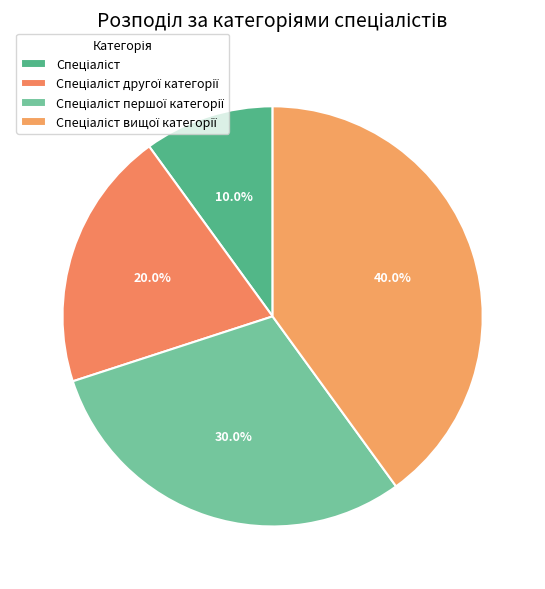

How many slices are in this pie chart?

4